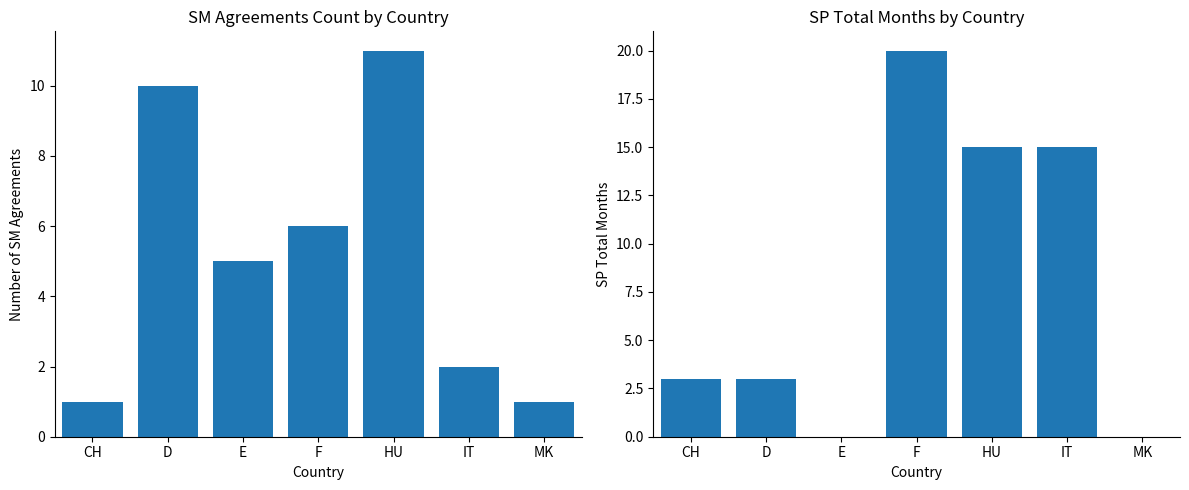

What are all the series names shown in the legend?

SM Agreements Count, SP Total Months